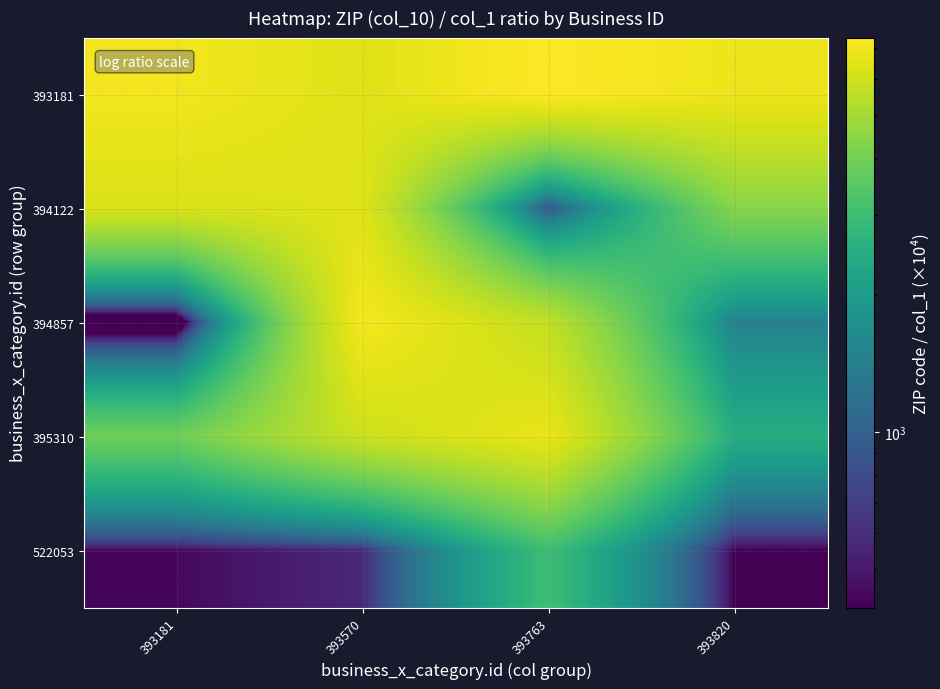

What is the difference between the highest and lowest values at 393820?

6412.7